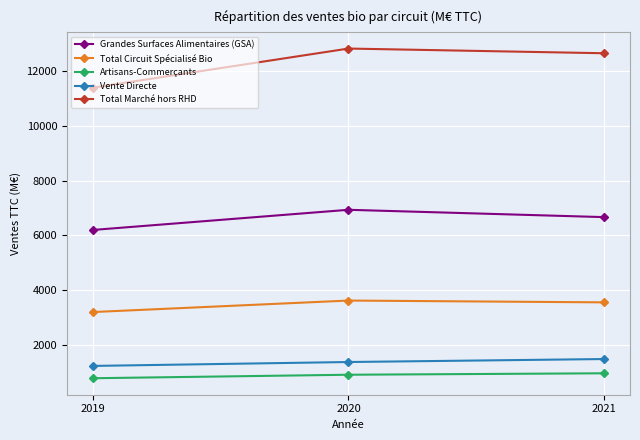

At 2019, list the series in order from smallest to largest.

Artisans-Commerçants, Vente Directe, Total Circuit Spécialisé Bio, Grandes Surfaces Alimentaires (GSA), Total Marché hors RHD